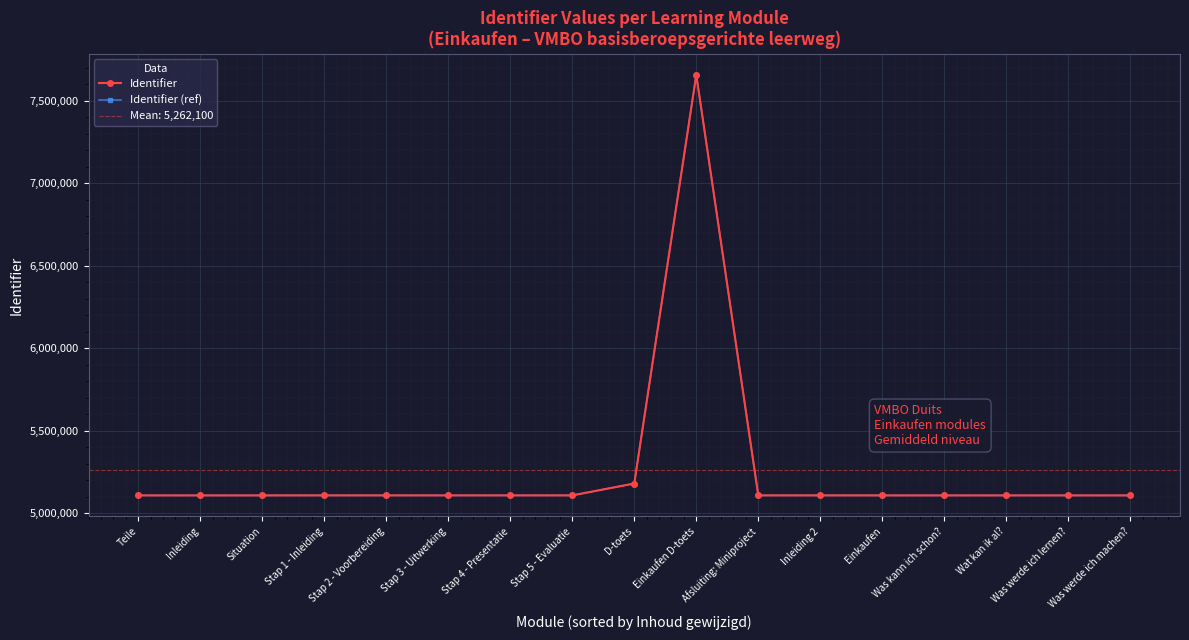

Where is the first local minimum for Identifier?

Inleiding